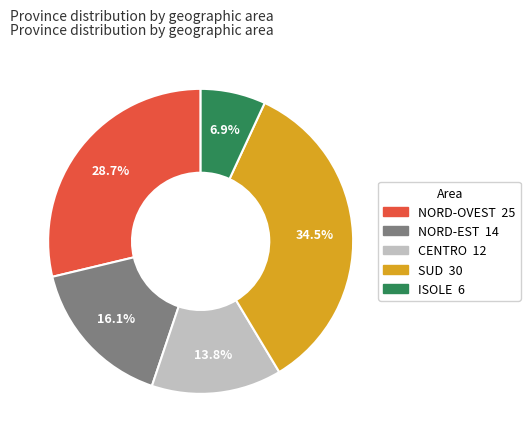

Is there any slice that represents more than half of the pie?

No